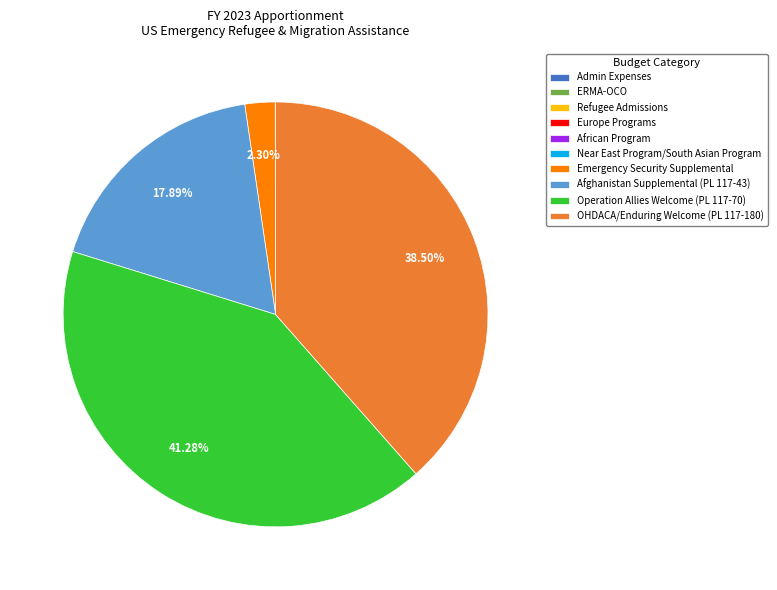

Is there a majority slice in this chart?

No